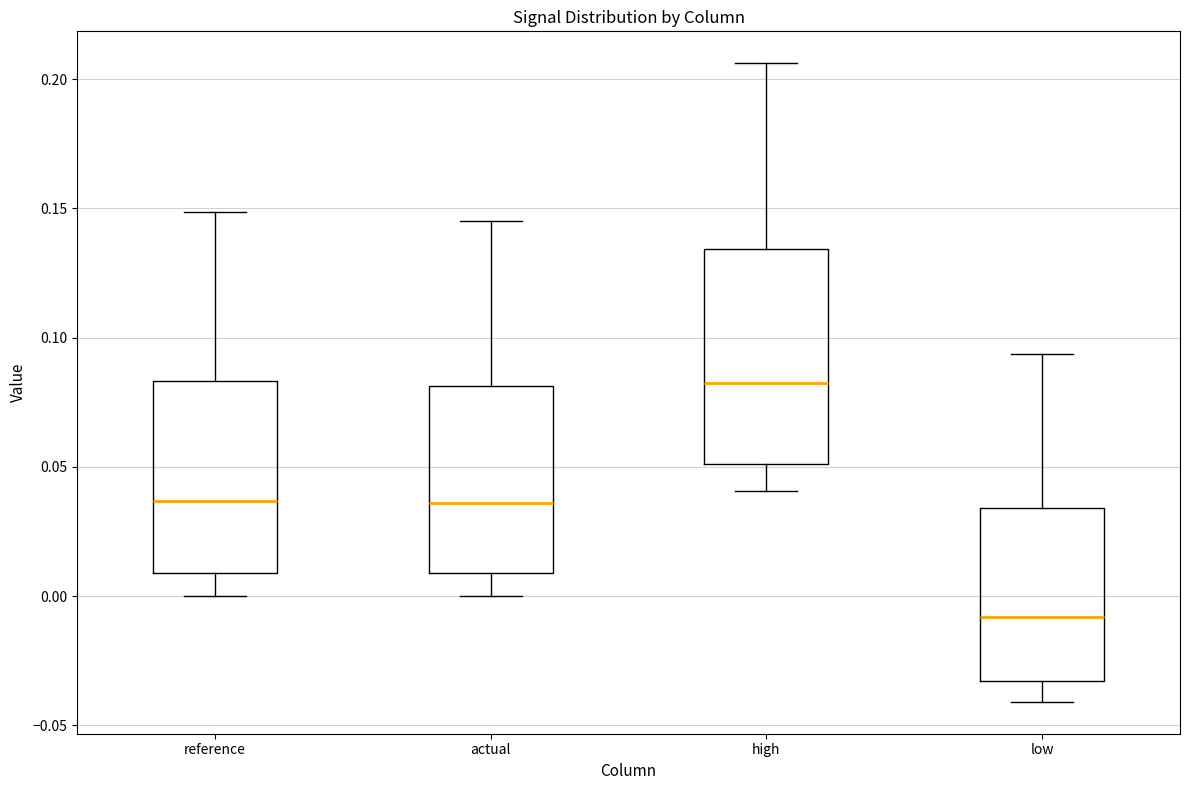

Where is the lower edge of the box for high on the y-axis? The values are not printed on the chart, so give them approximately, as read against the axis.

0.050